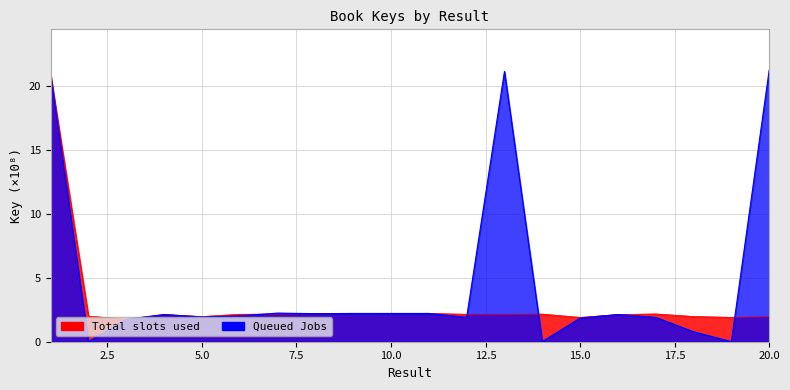

The Total slots used series shows 2.1 at 4. True or false?

True